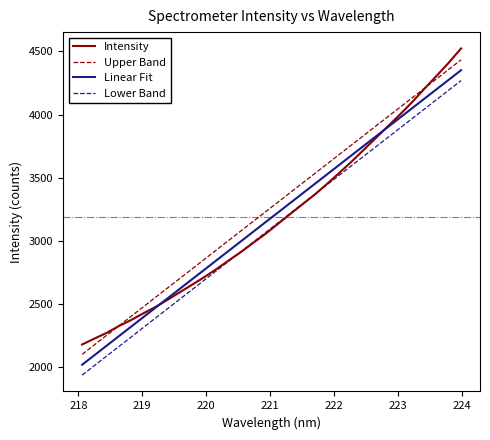

How many lines are shown in the chart?

4